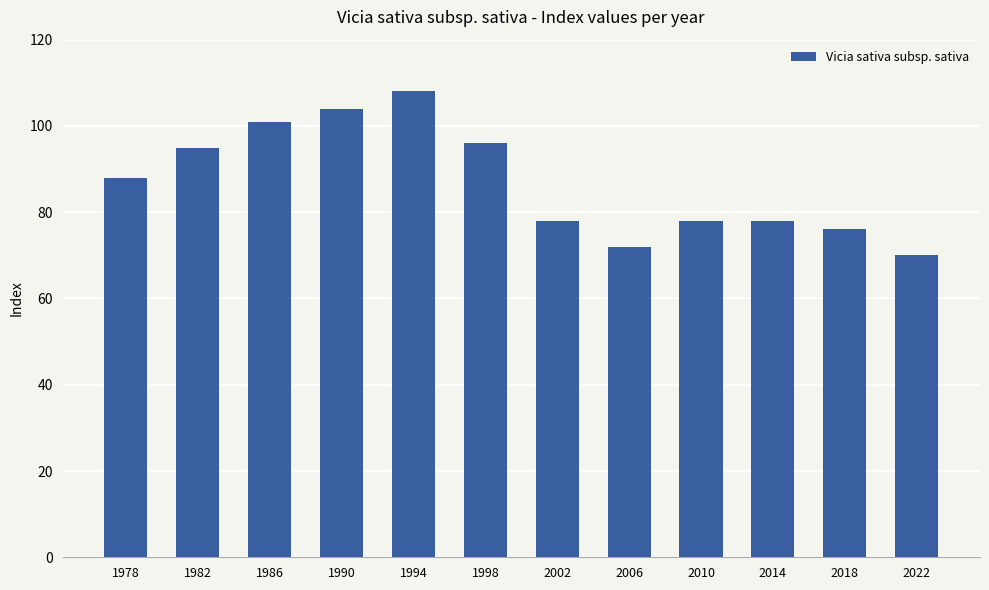

Does the chart contain stacked bars?

No